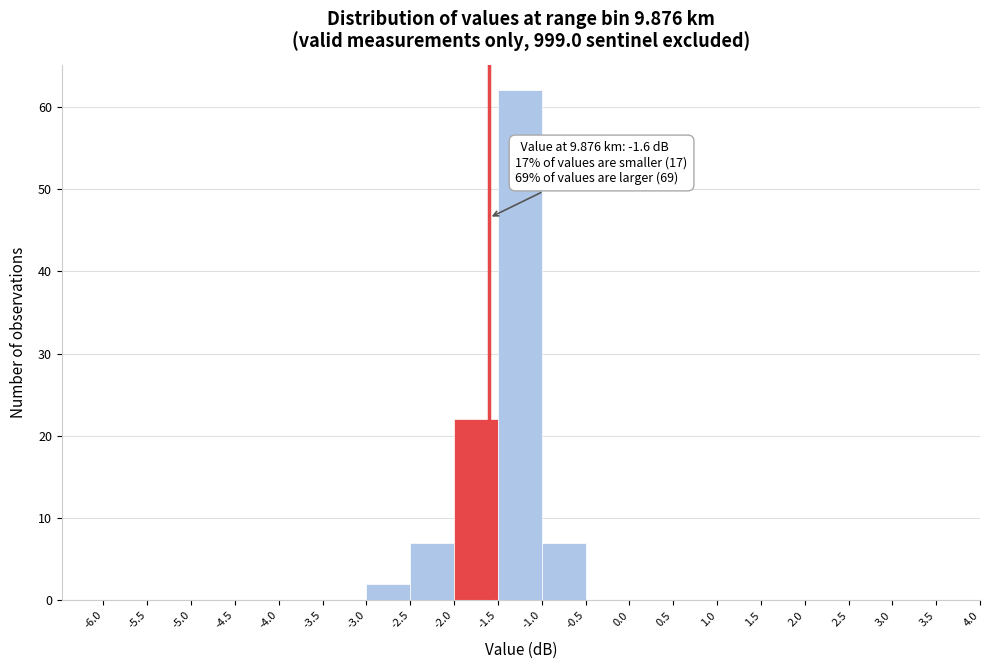

Over which range of the x-axis is the bar tallest?

-1.5 to -1.0